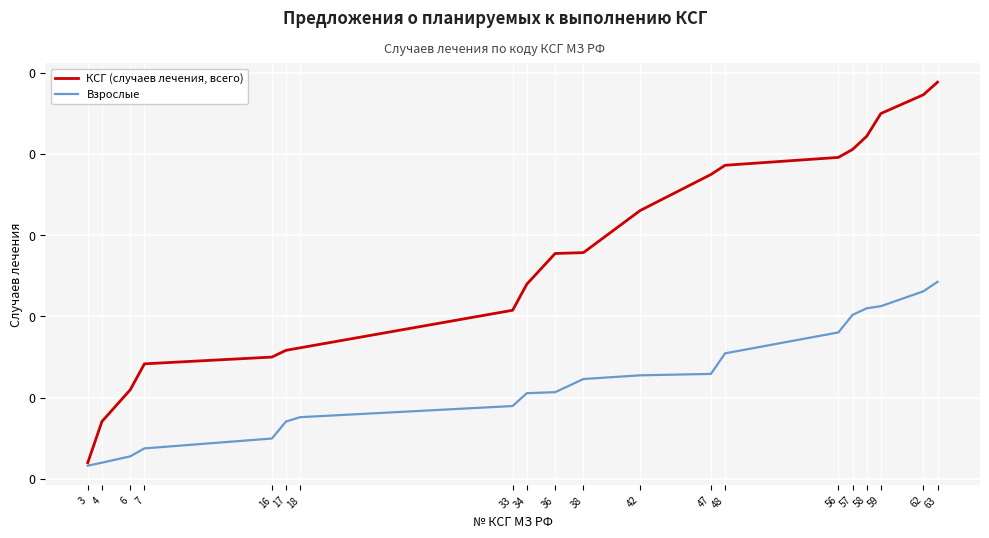

What are all the series names shown in the legend?

КСГ (случаев лечения, всего), Взрослые